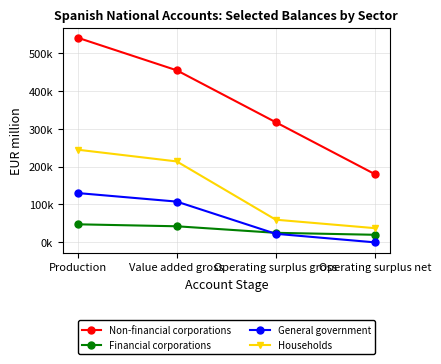

Rank the categories by Non-financial corporations value from highest to lowest.

Production, Value added gross, Operating surplus gross, Operating surplus net